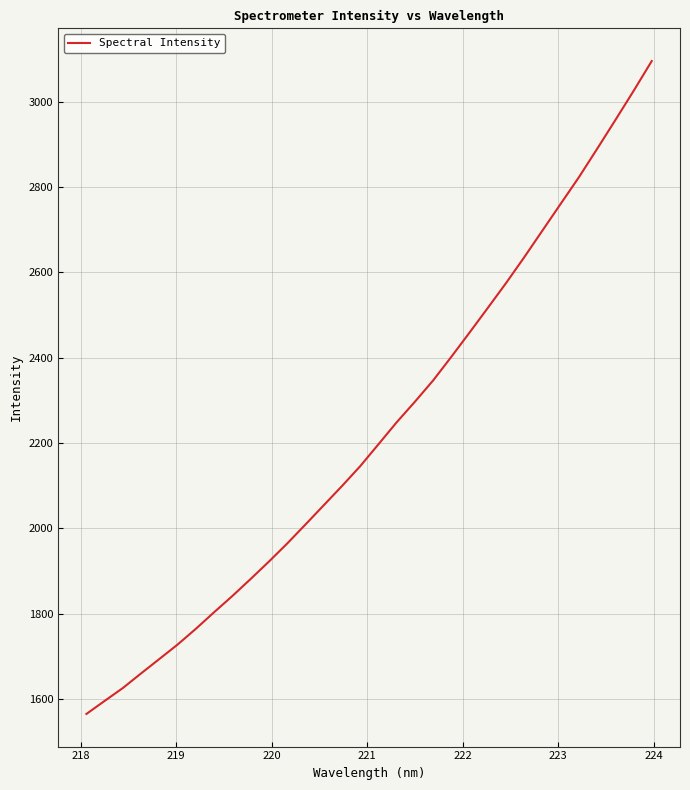

What is the maximum value shown in the chart?

3095.8